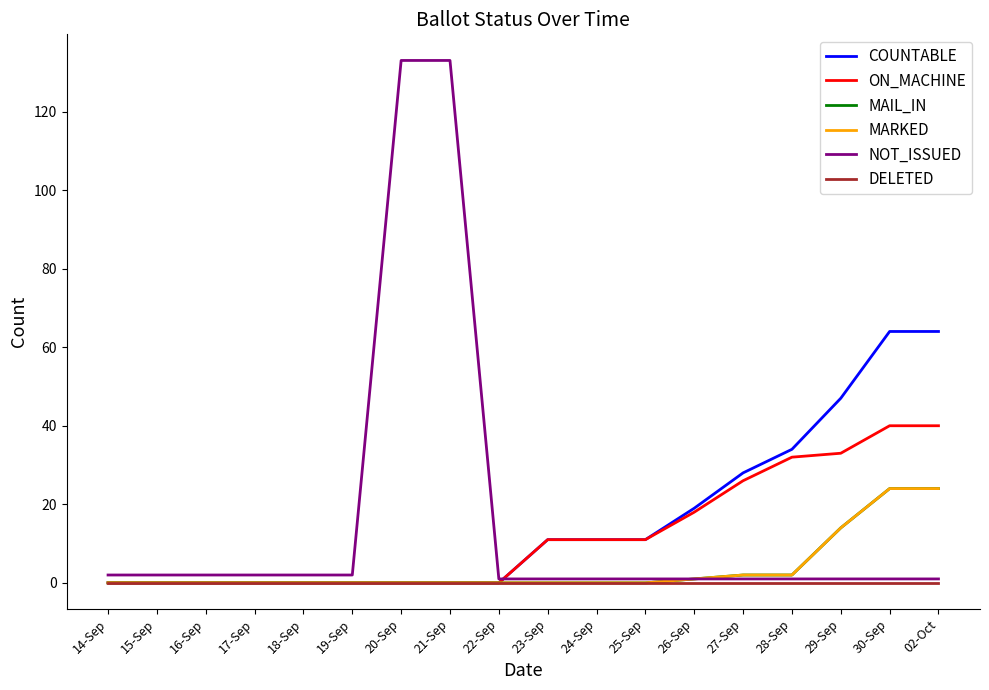

What is the label of the 3rd point from the right?

29-Sep